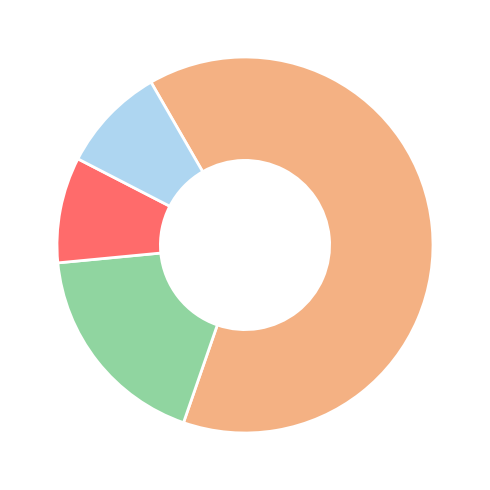

Does any single category account for the majority?

Yes